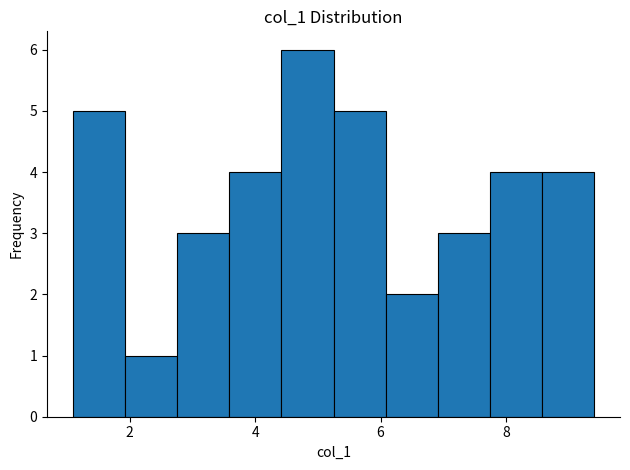

Over which range of the x-axis is the bar tallest?

4.4 to 5.2